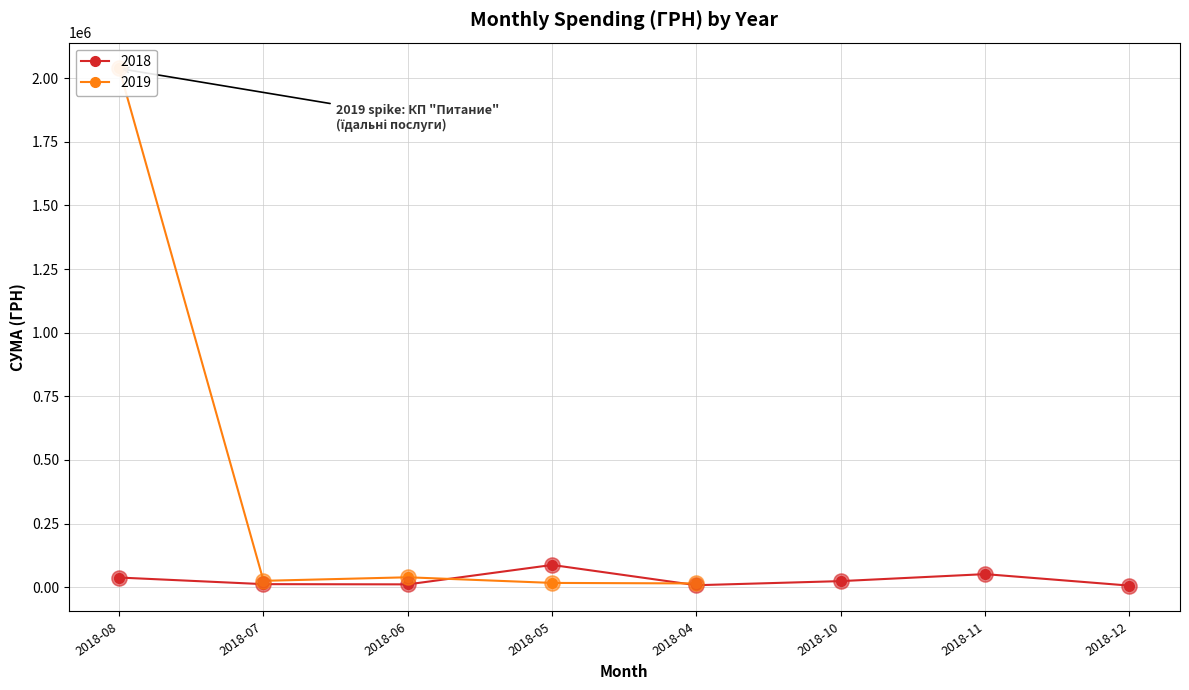

What is the total value across all series at 4?

22554.9